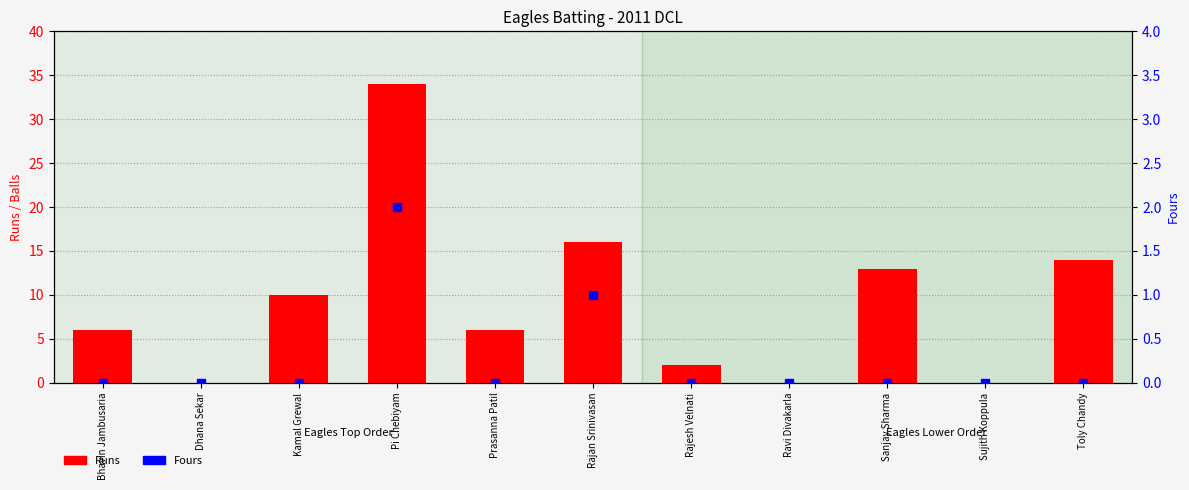

What are all the series names shown in the legend?

Runs, Fours